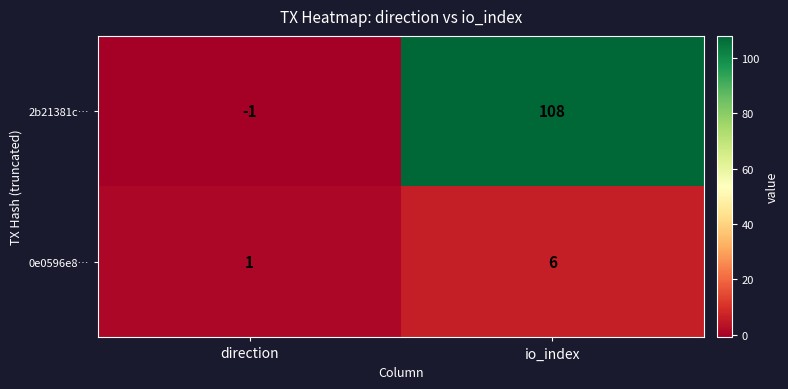

The 0e0596e8… series shows 0 at direction. True or false?

False